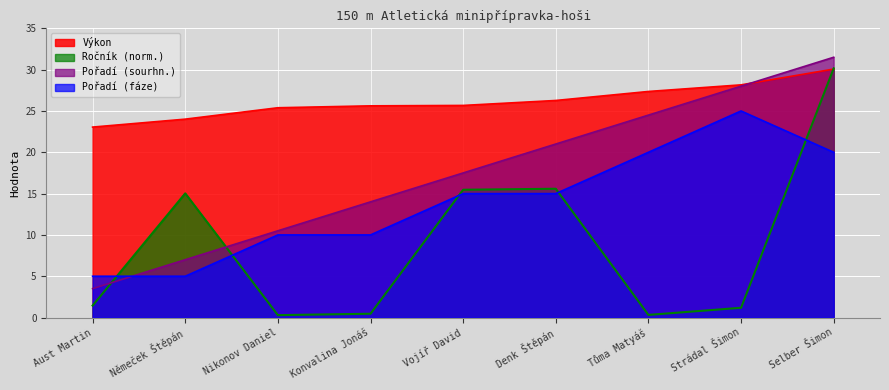

Which category has the lowest value across all series?

Nikonov Daniel